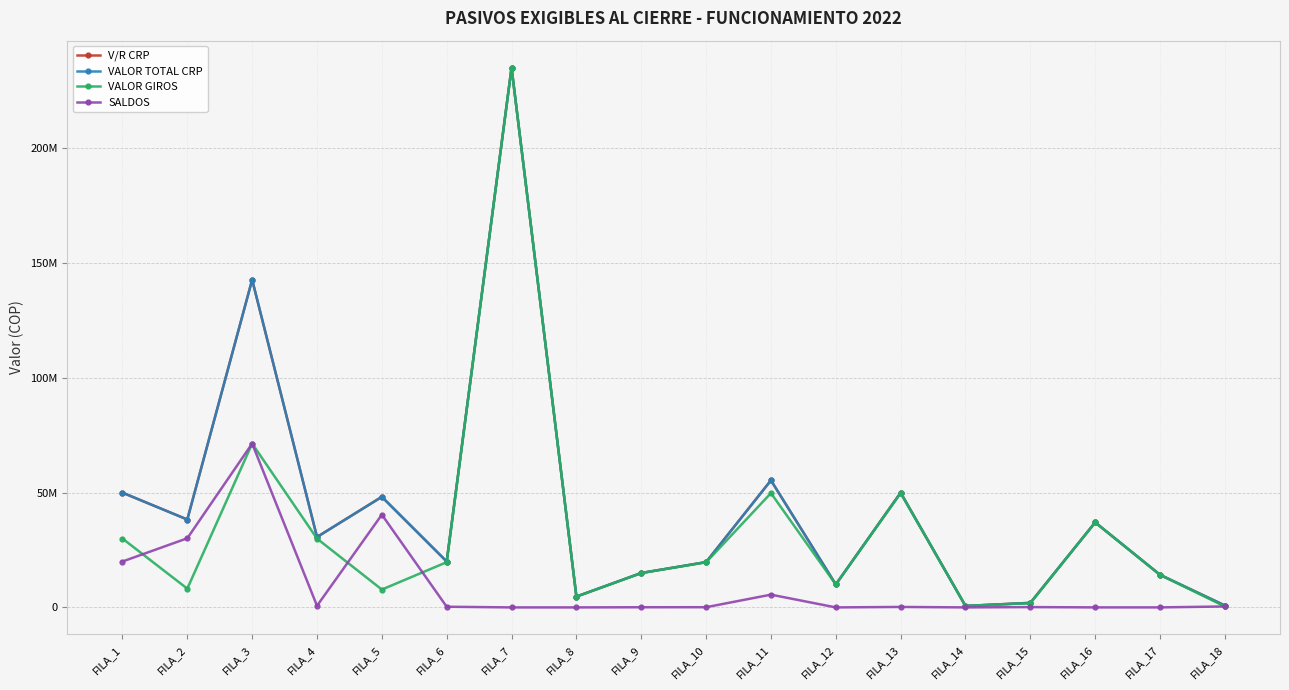

Is this an area chart (filled region under the line)?

No